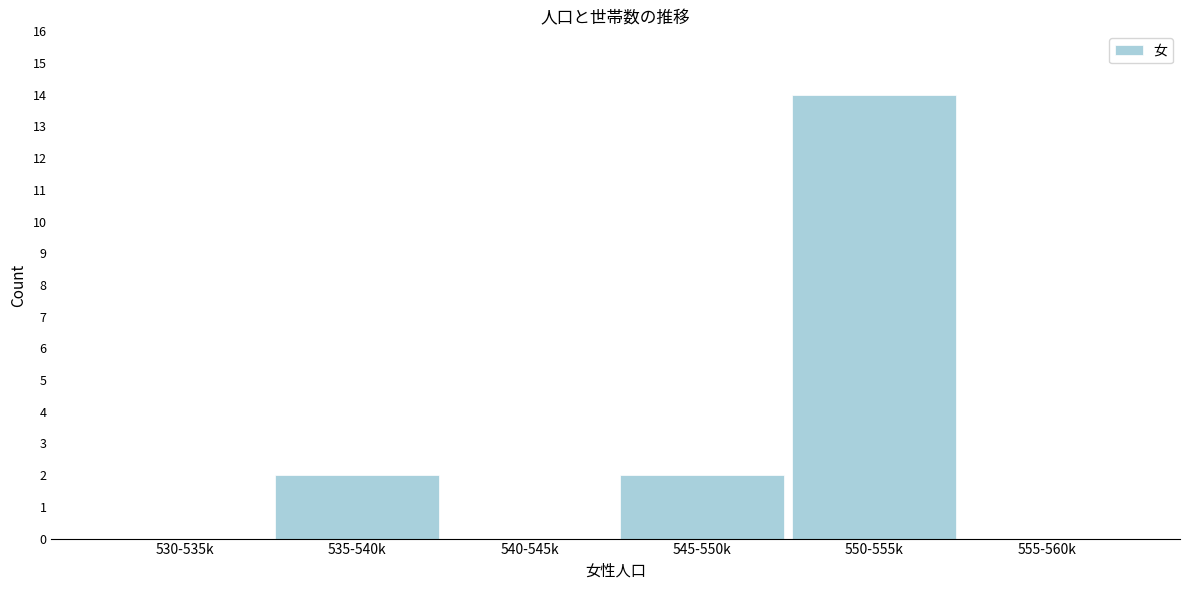

Reading left to right, extract all data points from this chart.

530-535k=0	535-540k=2	540-545k=0	545-550k=2	550-555k=14	555-560k=0